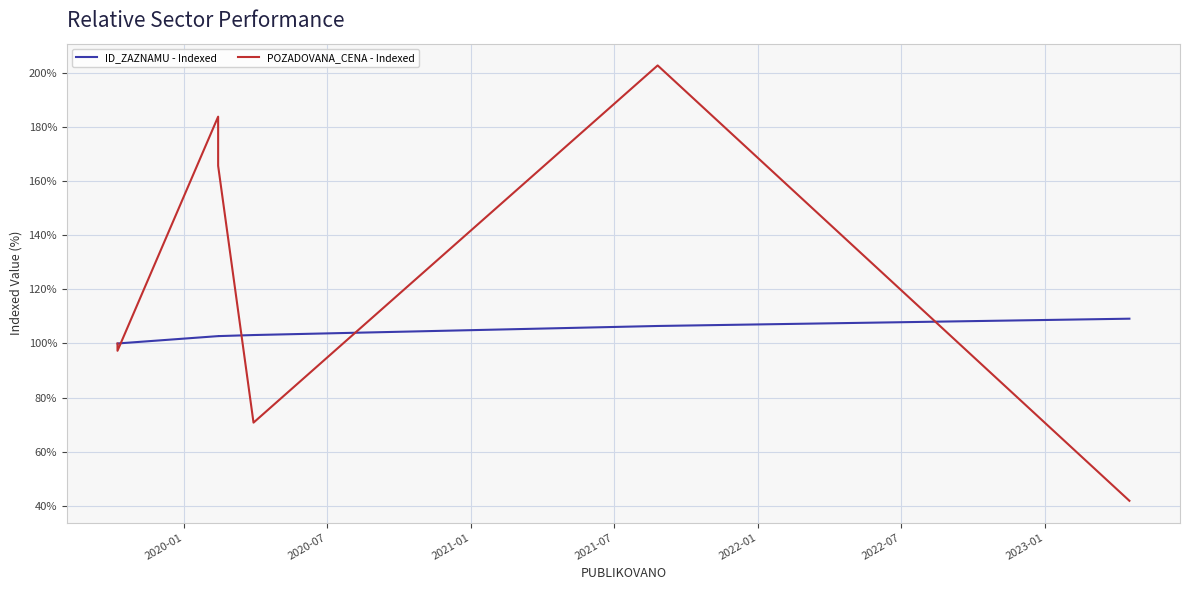

What is the label of the 5th point from the right?

2021-01